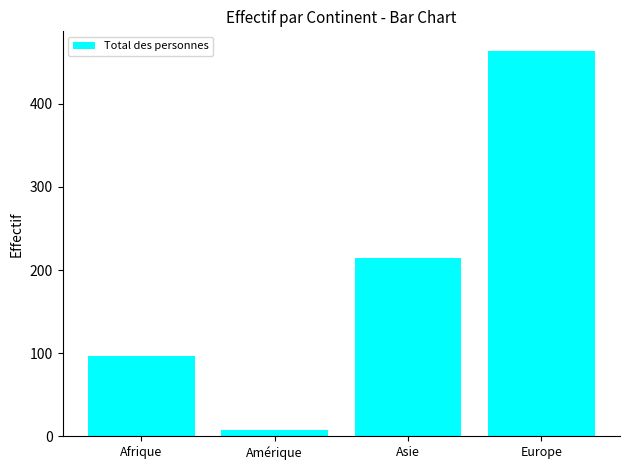

What is the smallest value displayed?

8